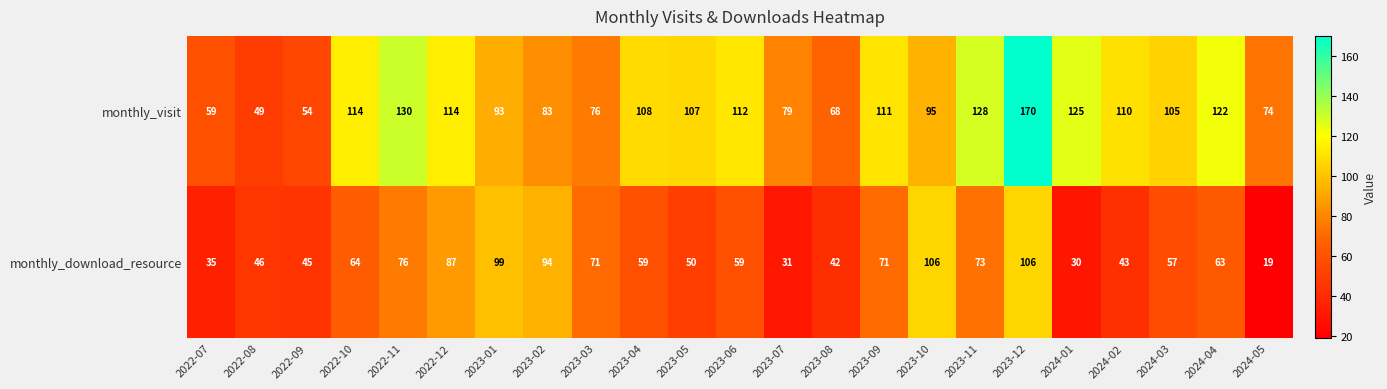

What is the difference between the highest and lowest values at 2024-04?

59